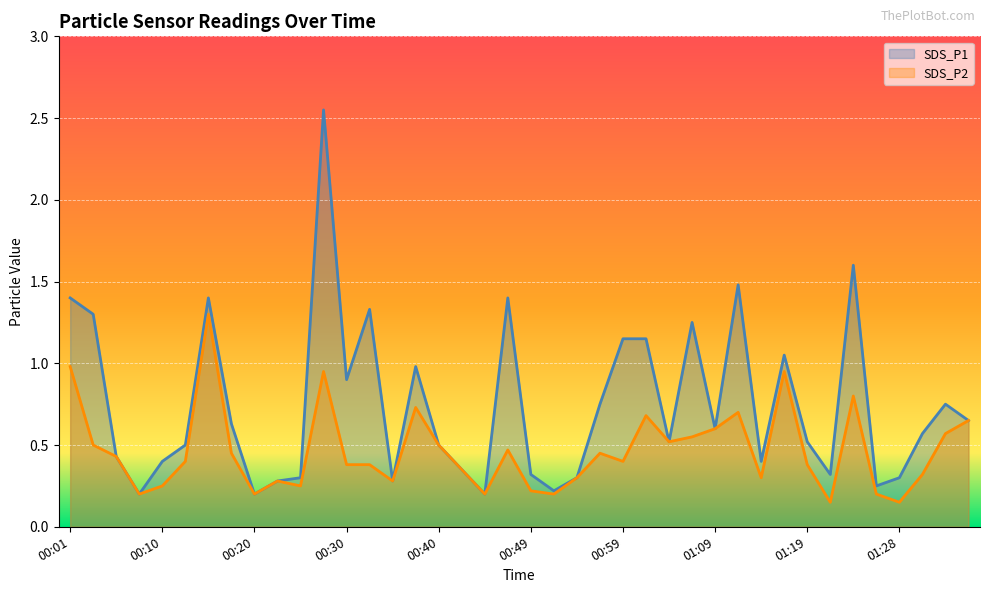

At which category does SDS_P1 reach its first local valley?

00:08